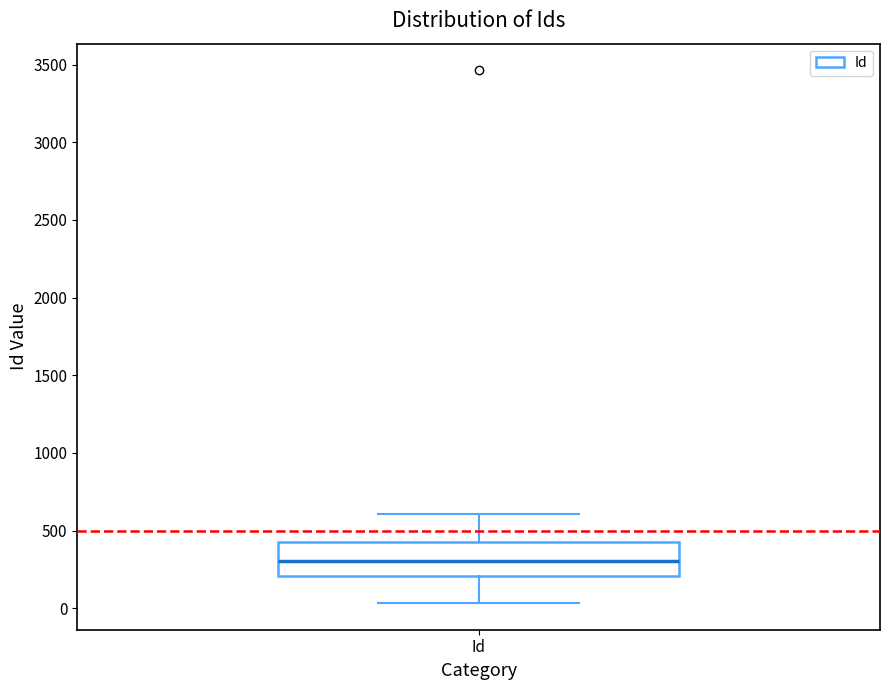

Where does the upper whisker of the box for Id end on the y-axis? The values are not printed on the chart, so give them approximately, as read against the axis.

600